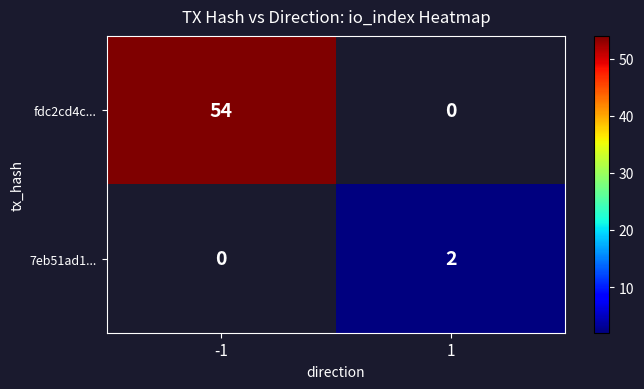

The value of 7eb51ad1... at 1 is 2. True or false?

True